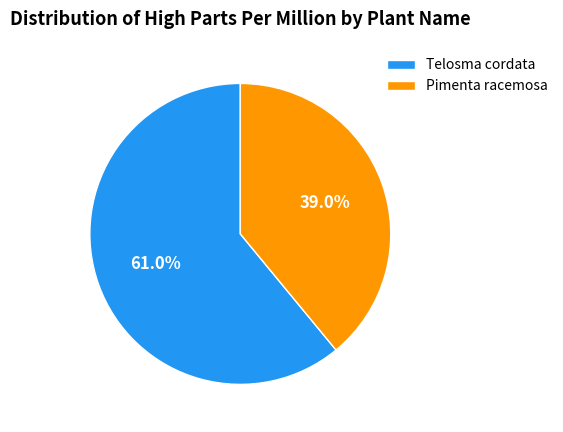

What is the ratio of the value at Pimenta racemosa to the value at Telosma cordata?

0.6